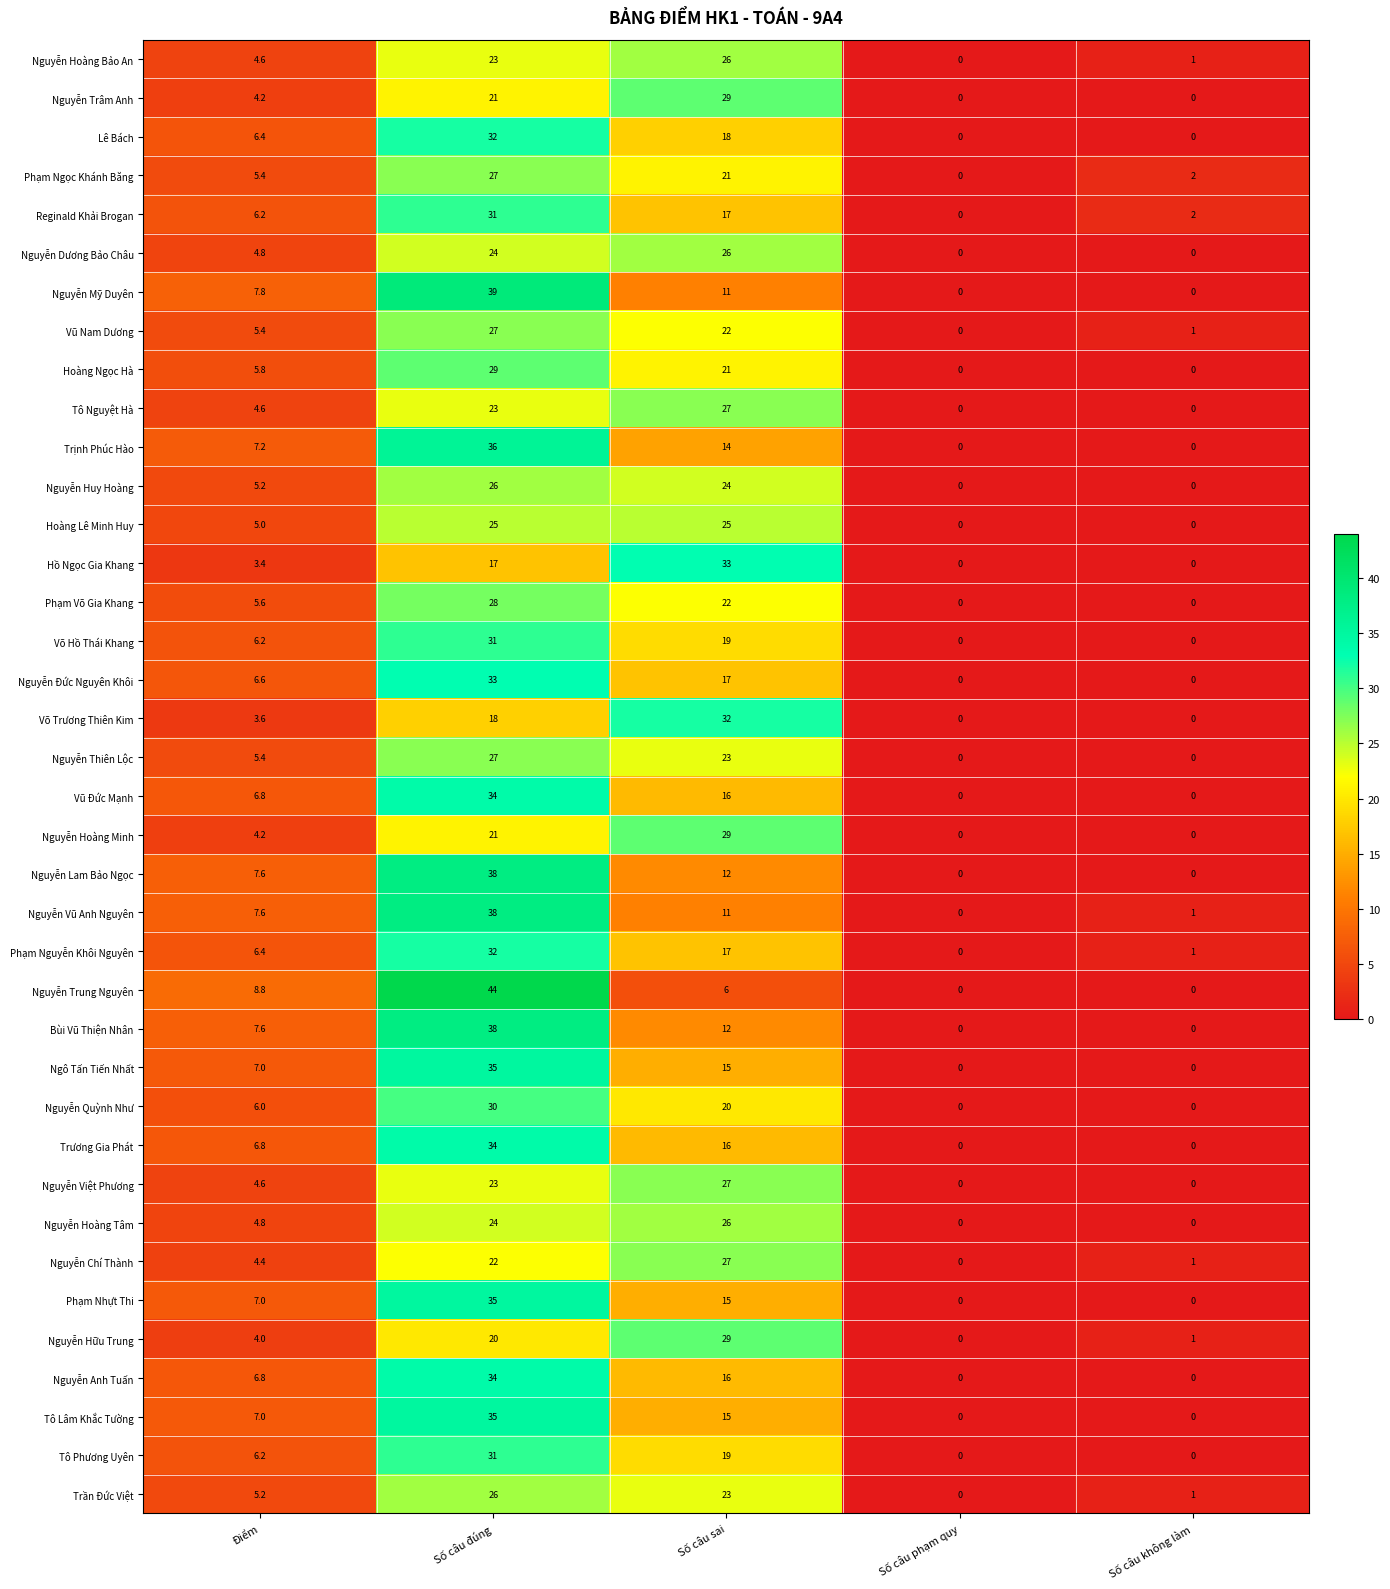

At which label is Lê Bách closest to 16?

Số câu sai